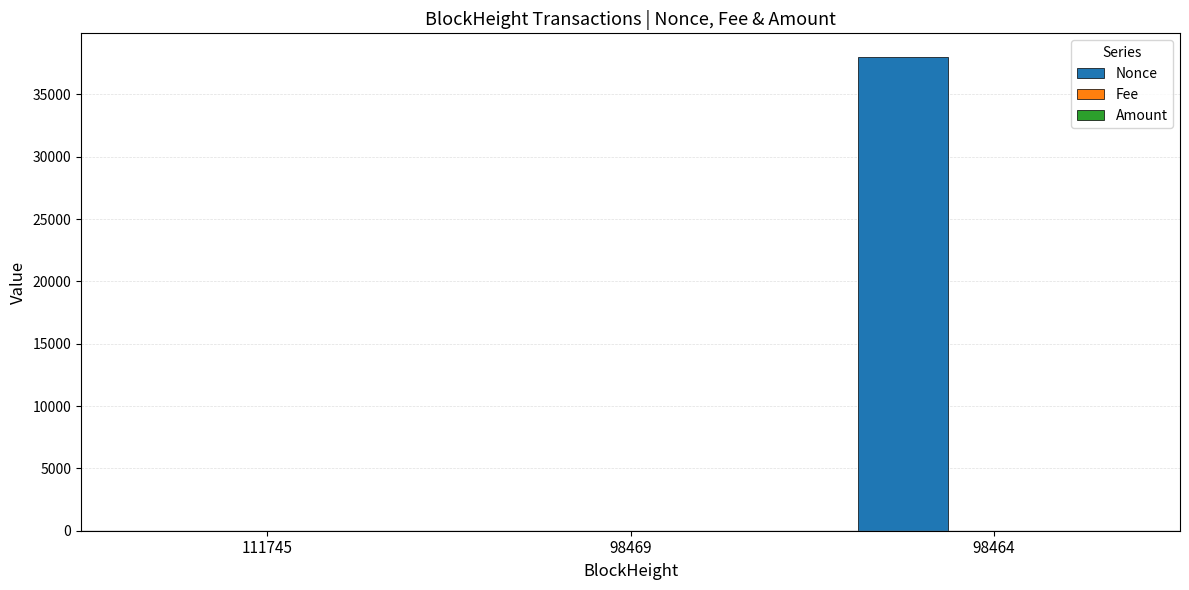

Is it true that Nonce equals 8210.6 at 98464?

False